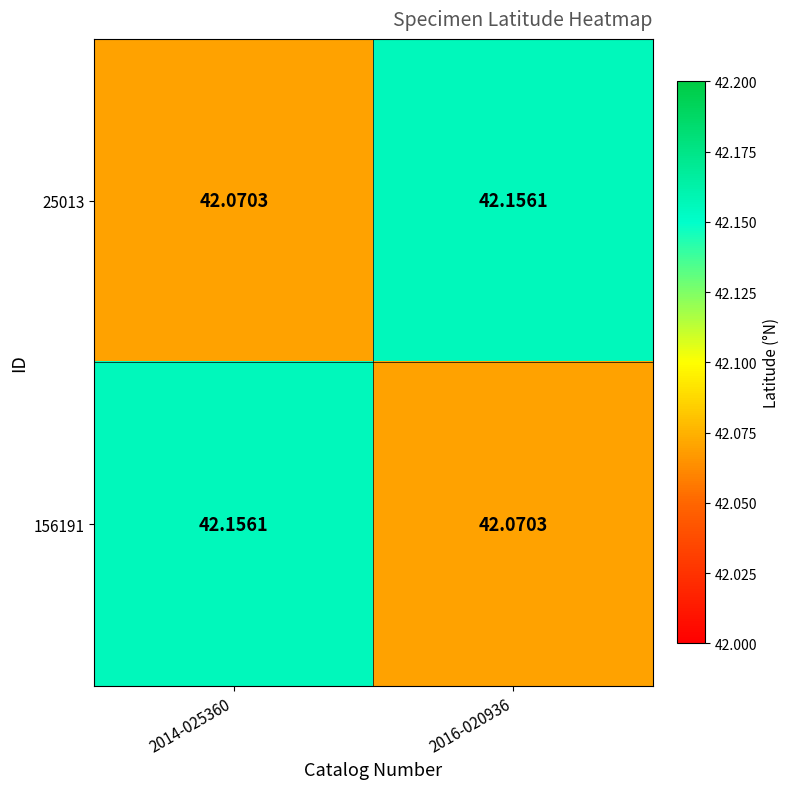

Is the value of 156191 at 2014-025360 greater than the value of 25013 at 2014-025360?

Yes